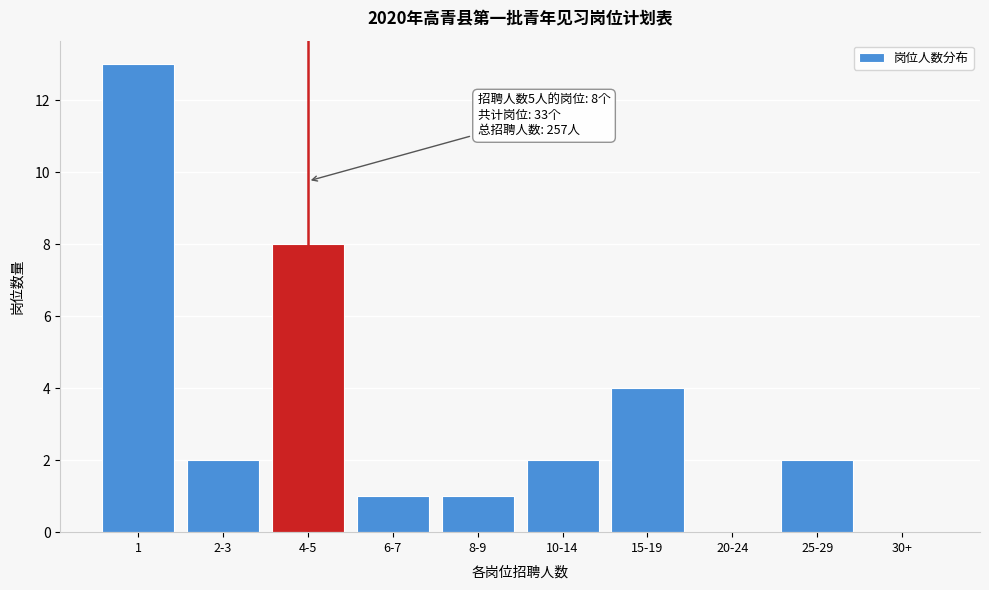

Reading right to left, what are all the values shown in this chart?

30+=0	25-29=2	20-24=0	15-19=4	10-14=2	8-9=1	6-7=1	4-5=8	2-3=2	1=13